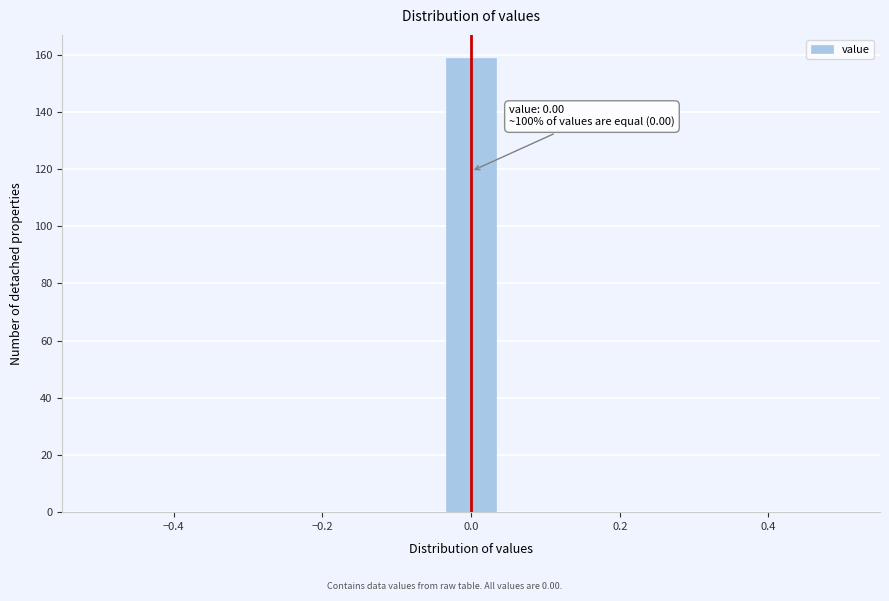

Around what value on the x-axis is the tallest bar? Give the approximate position of its centre, as read against the axis.

0.00